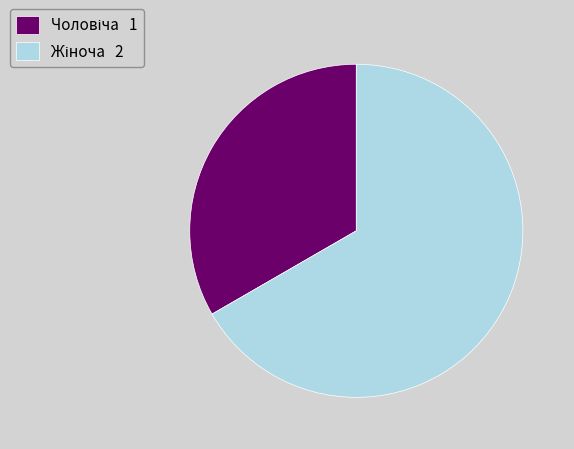

Is there a majority slice in this chart?

Yes